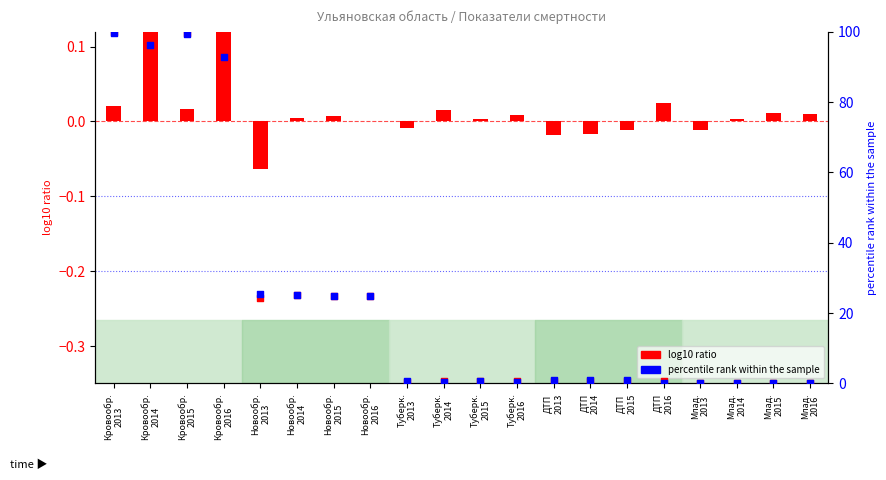

Which series has the largest total across all categories?

percentile rank within the sample (plan)